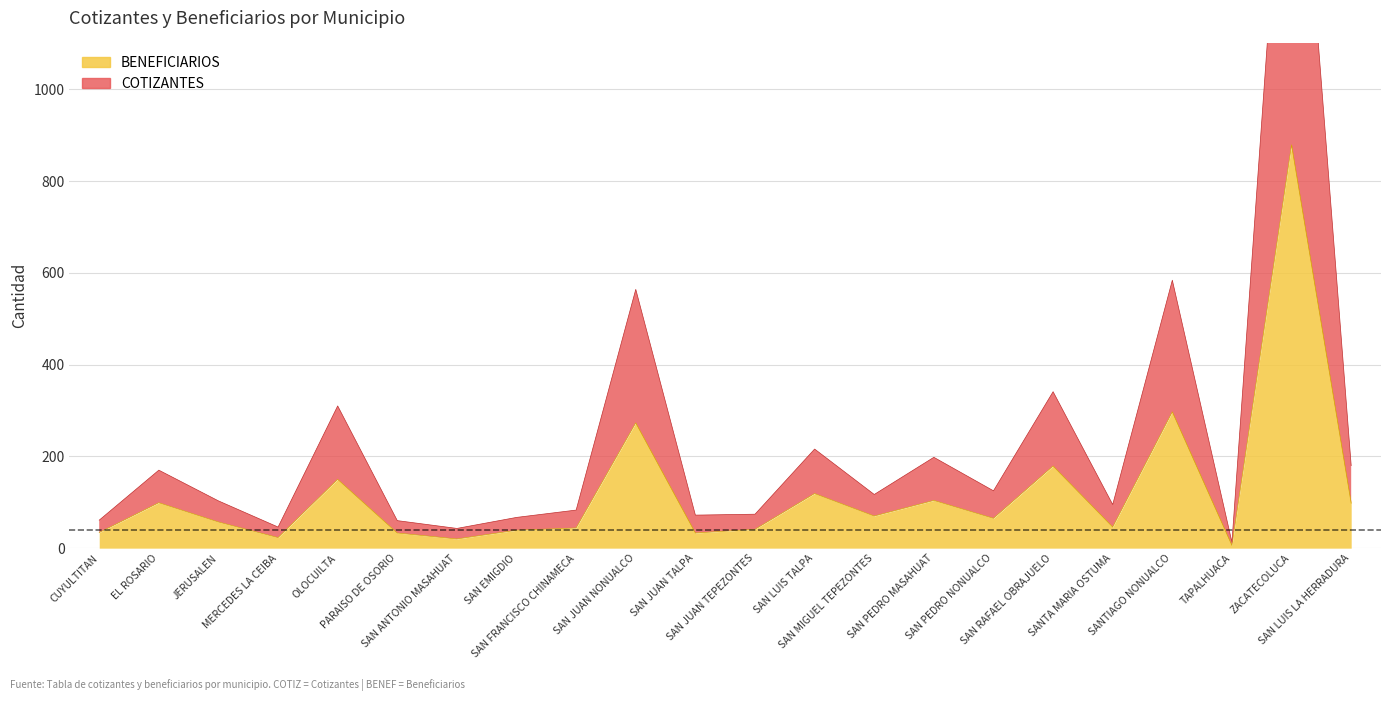

At which category does COTIZANTES reach its first local peak?

EL ROSARIO